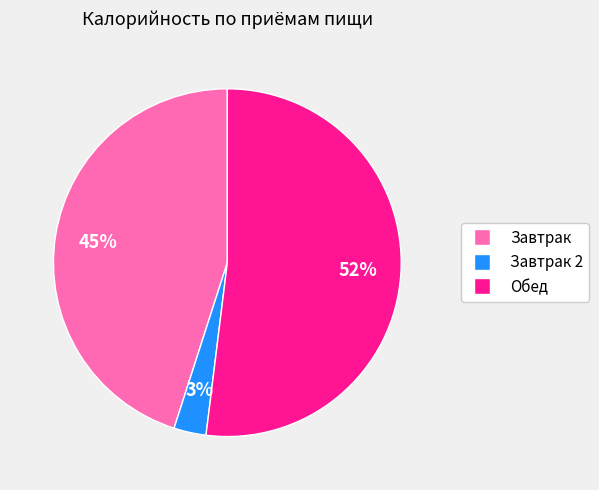

To the nearest percent, what is the average slice percentage?

33%